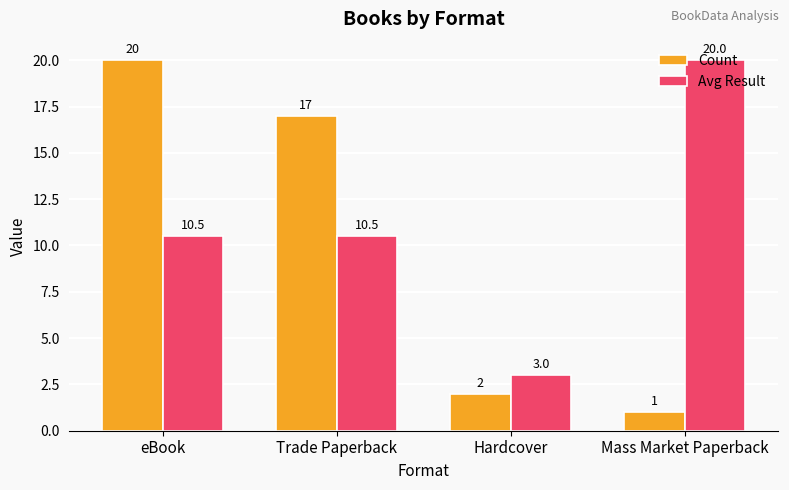

Rank the series by their average value, from lowest to highest.

Count, Avg Result